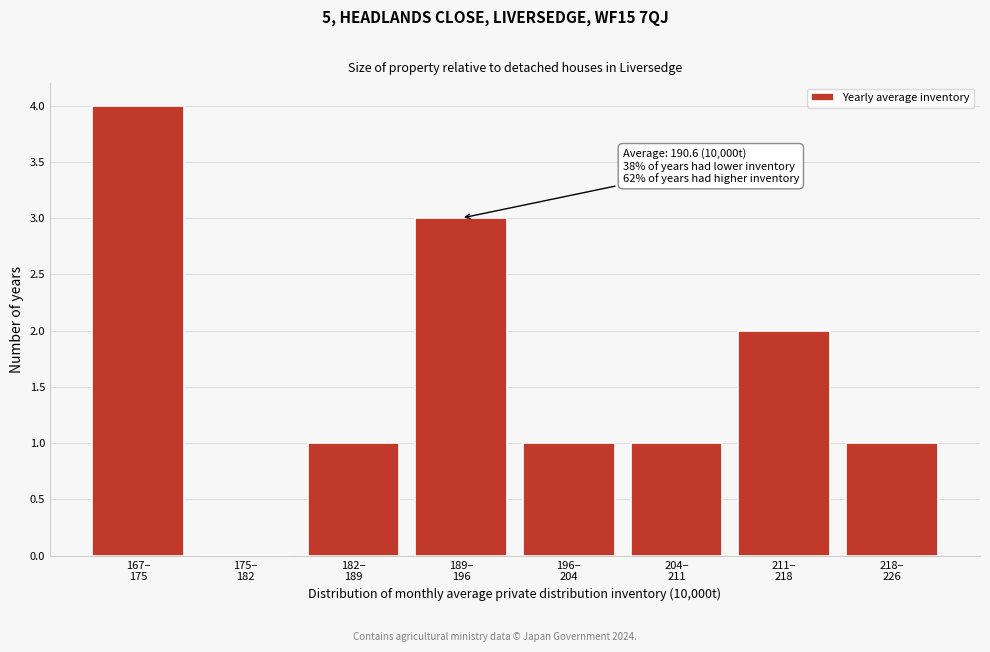

What is the maximum value shown in the chart?

4